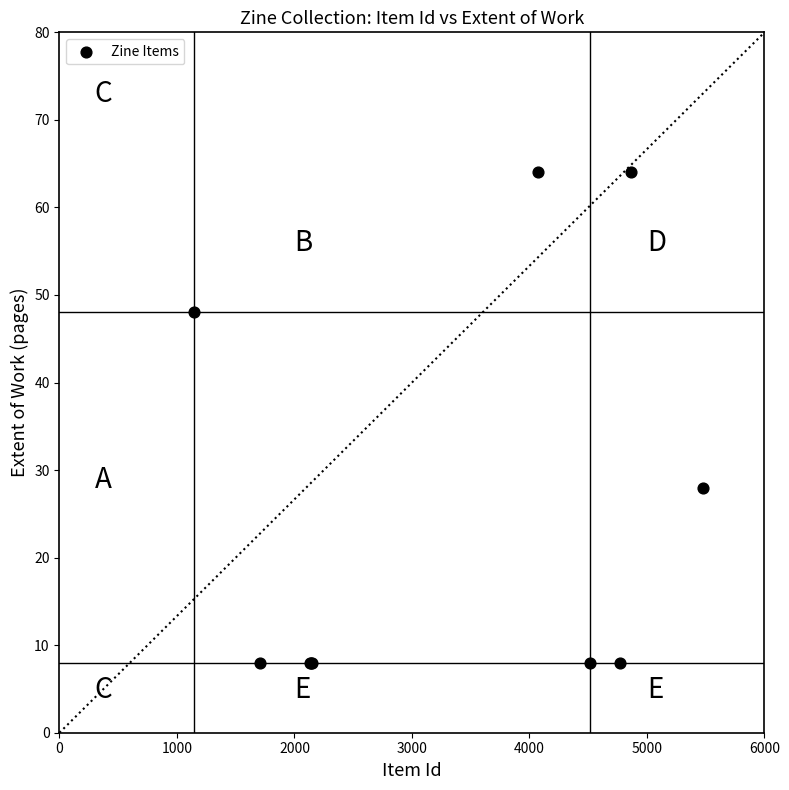

What Y value in the scatter plot is closest to 36?

28